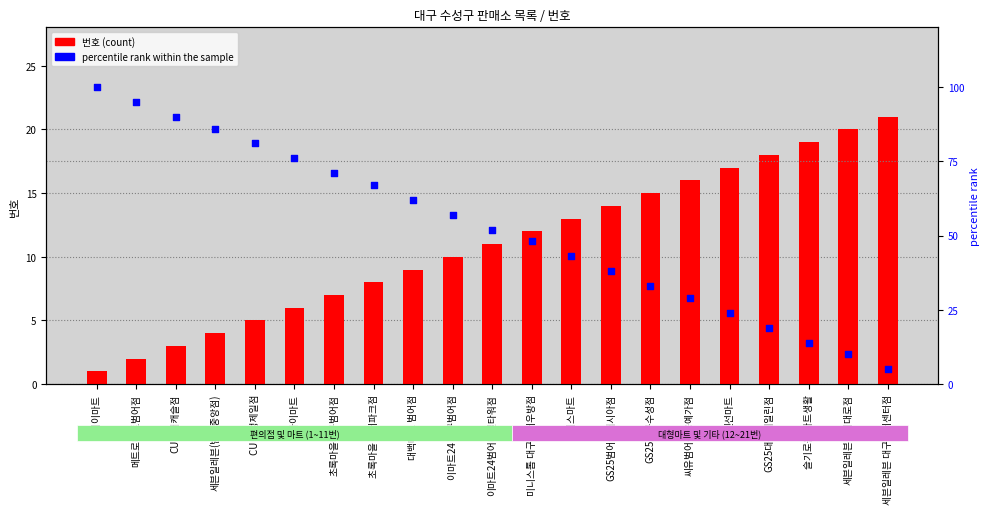

What are all the series names shown in the legend?

번호 (count), percentile rank within the sample